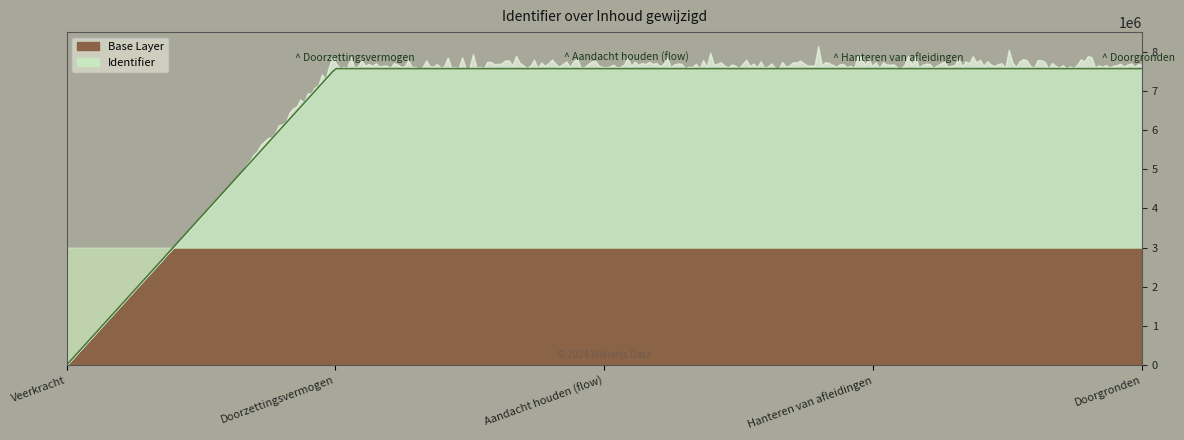

Which category has the lowest value across all series?

Veerkracht